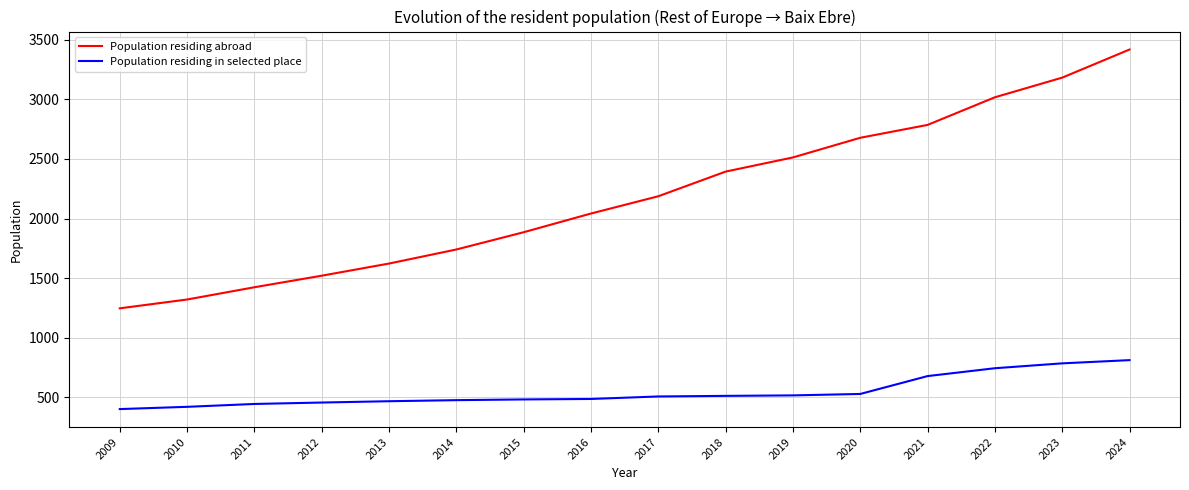

What is the minimum value for Population residing abroad?

1246